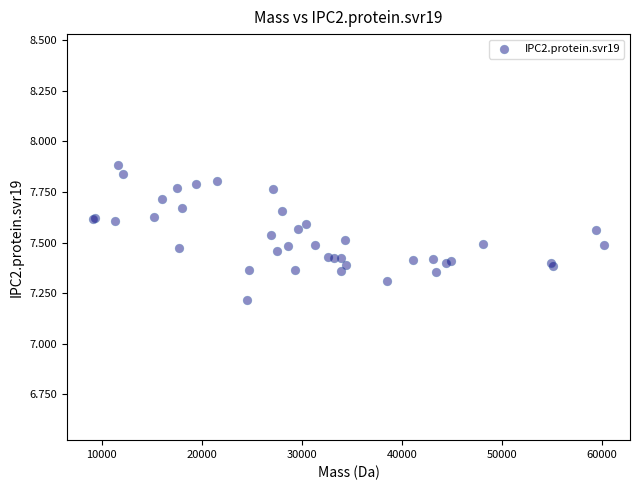

What Y value in the scatter plot is closest to 7?

7.2